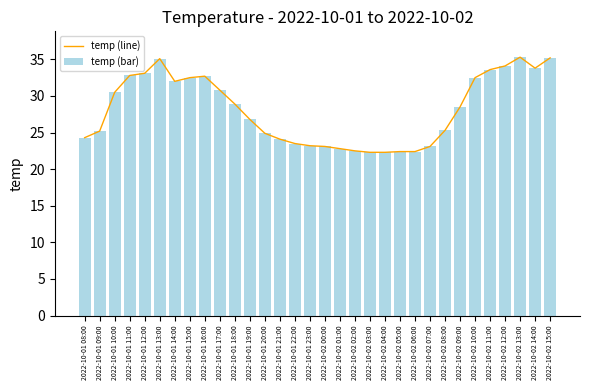

Is the value of temp (bar) at 2022-10-01 10:00 greater than the value of temp (line) at 2022-10-02 08:00?

Yes